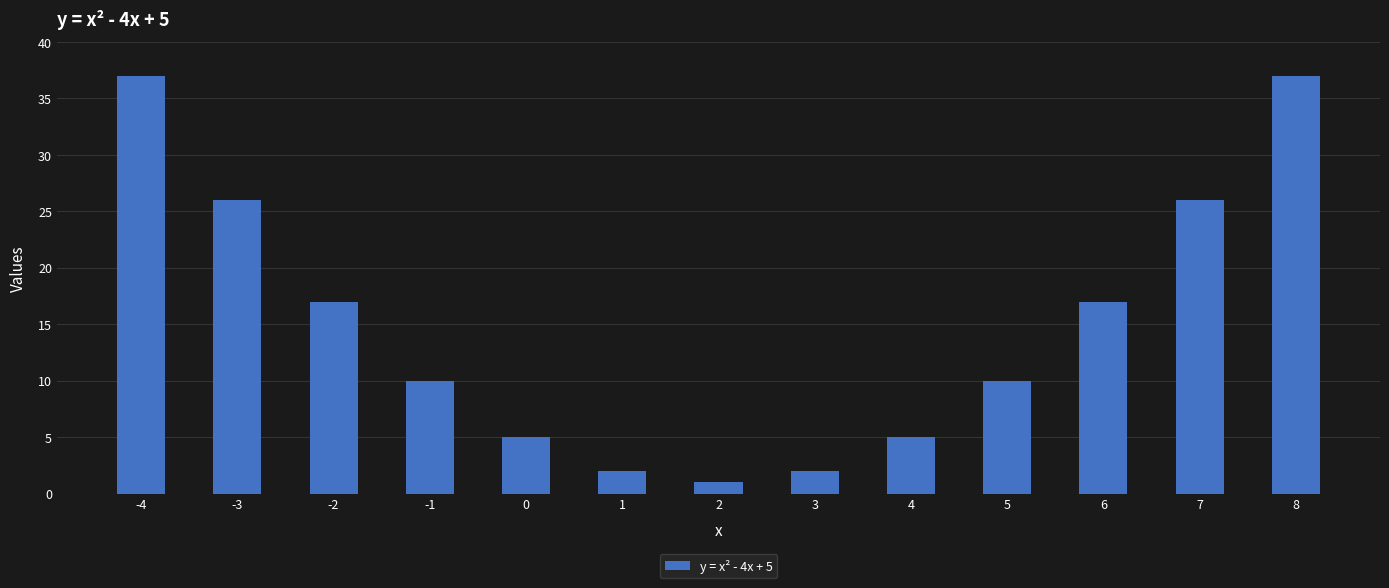

Are the bars grouped side by side (vs. stacked)?

No